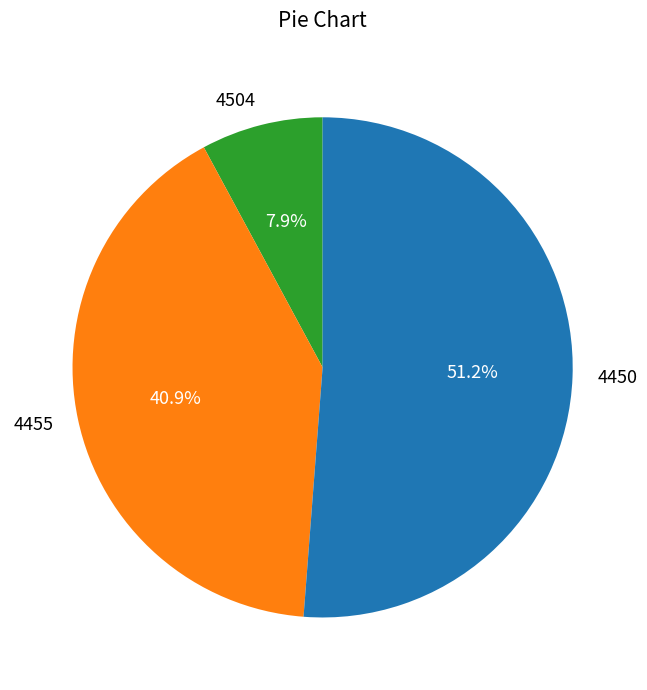

How many slices are in this pie chart?

3